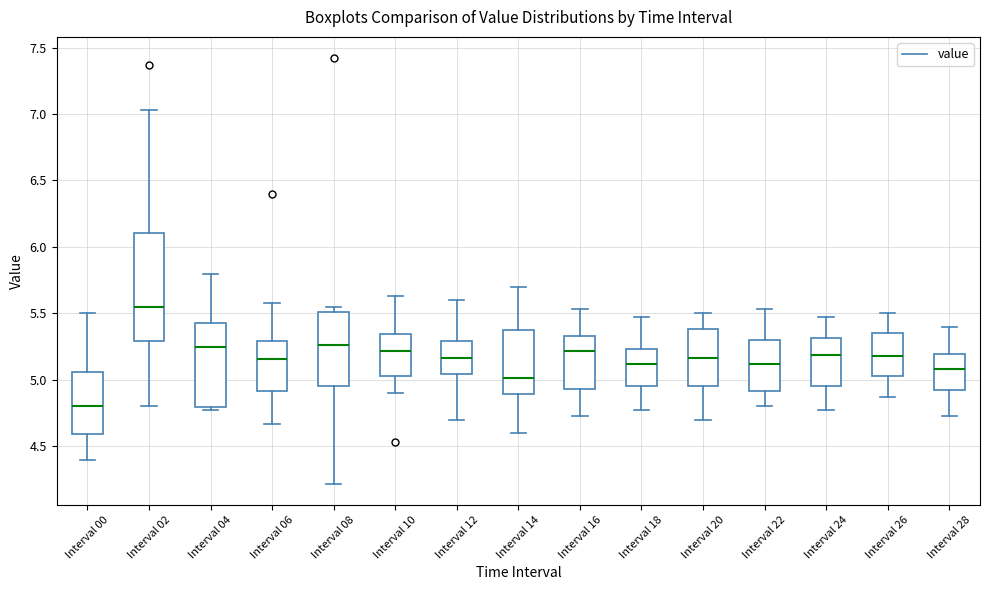

Which box is the tallest, from its lower edge to its upper edge?

Interval 02